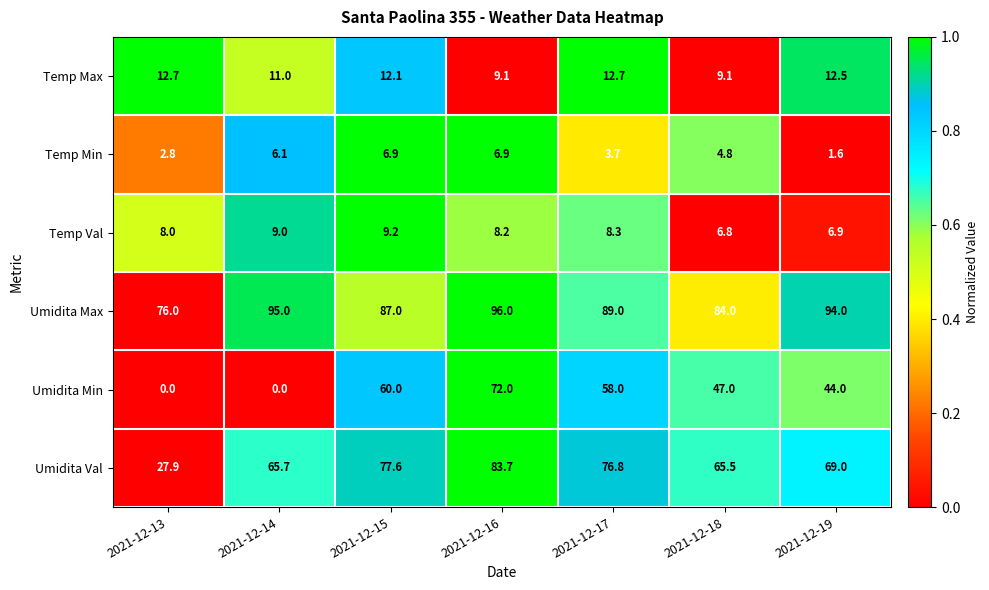

At which label does Temp Val reach its minimum?

2021-12-18